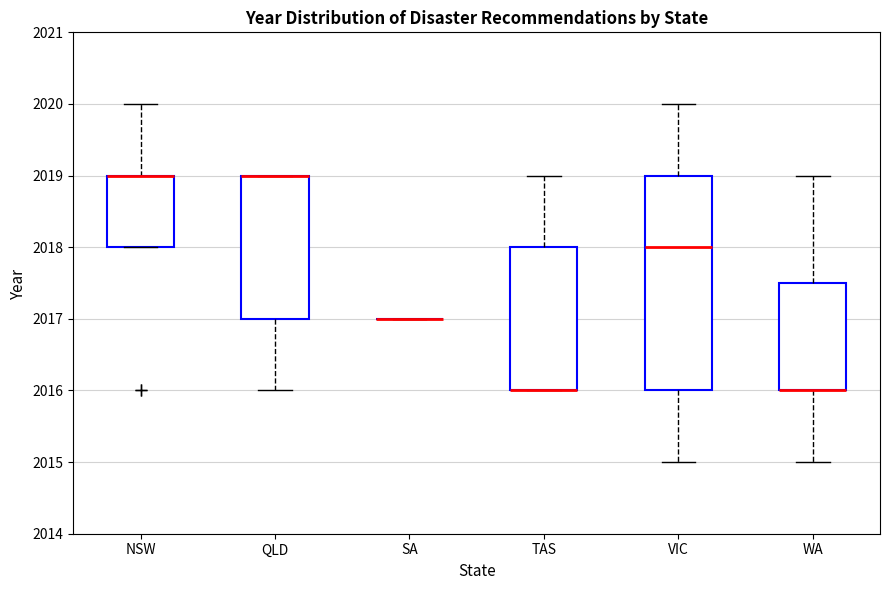

Comparing the boxes themselves (not the whiskers), which one is the tallest?

VIC